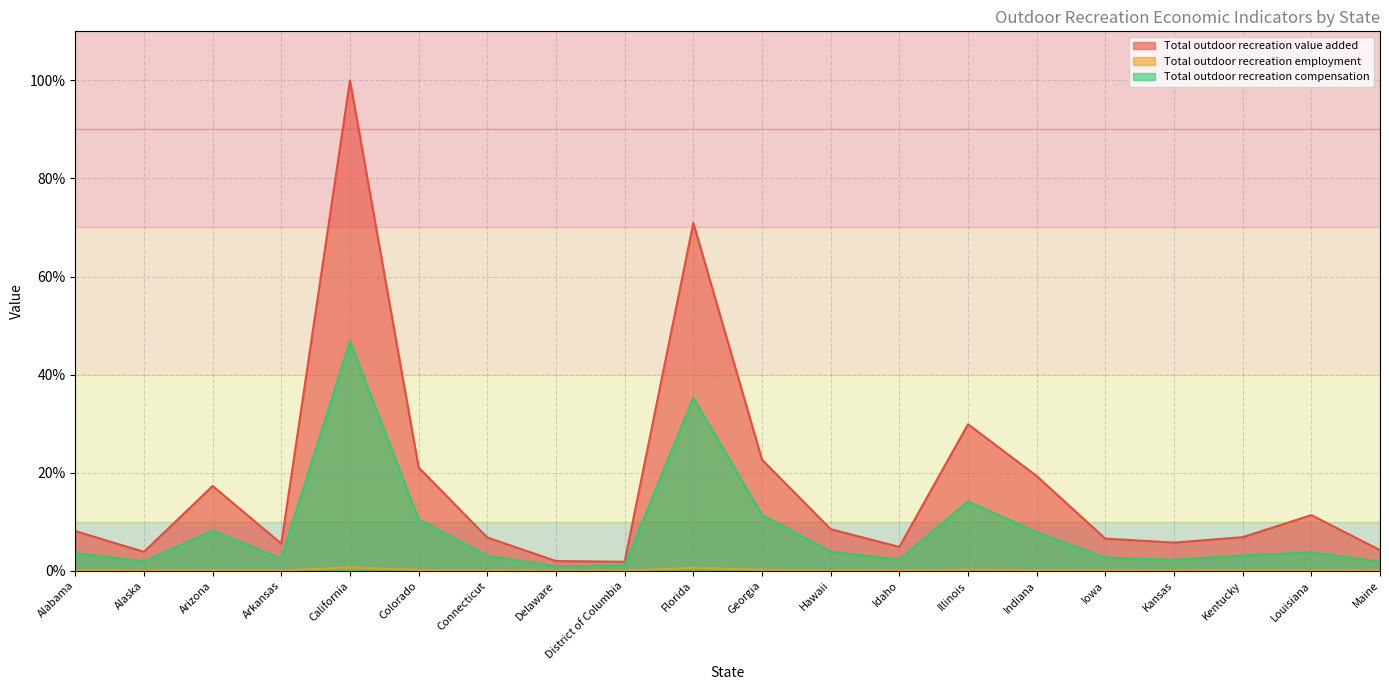

At which label is Total outdoor recreation employment closest to 0?

District of Columbia